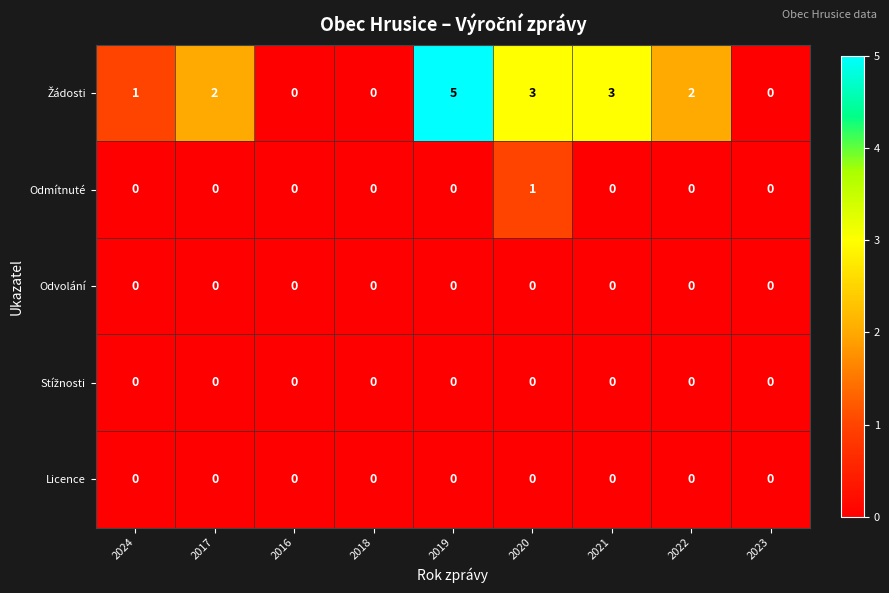

What is the difference between the highest and lowest values at 2020?

3